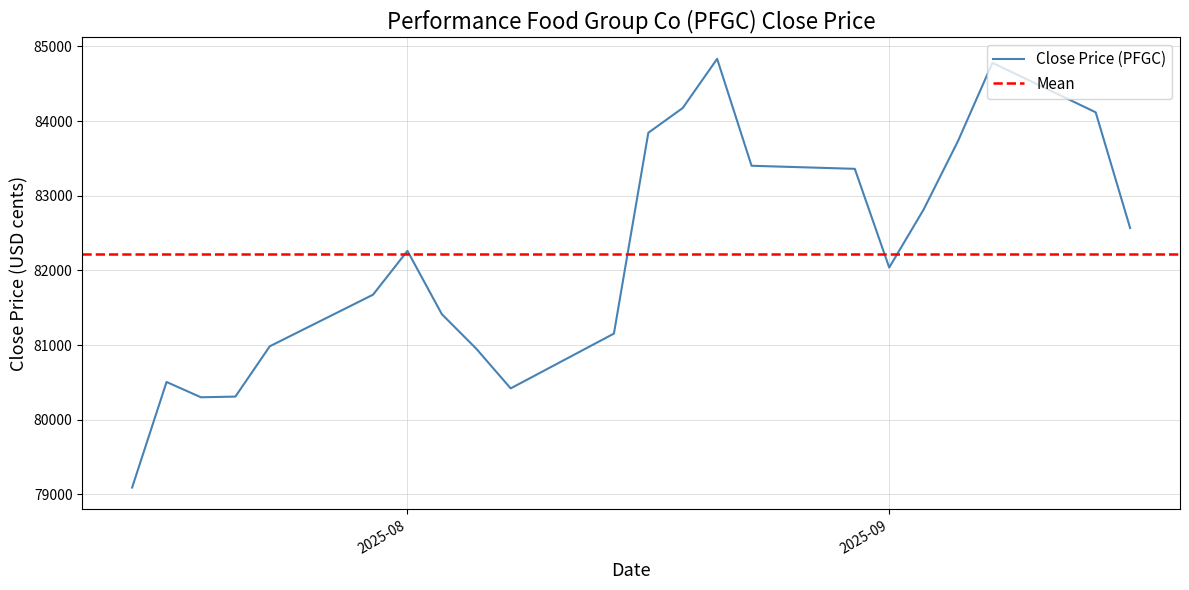

What is the lowest value of the Close Price (PFGC) series?

79092